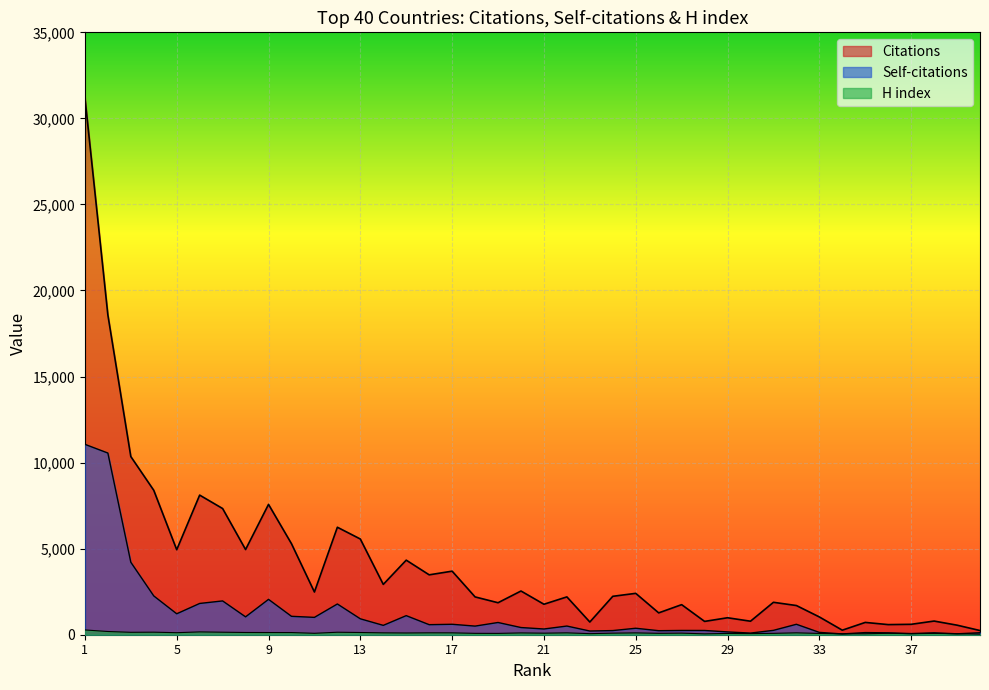

What is the smallest value displayed?

34